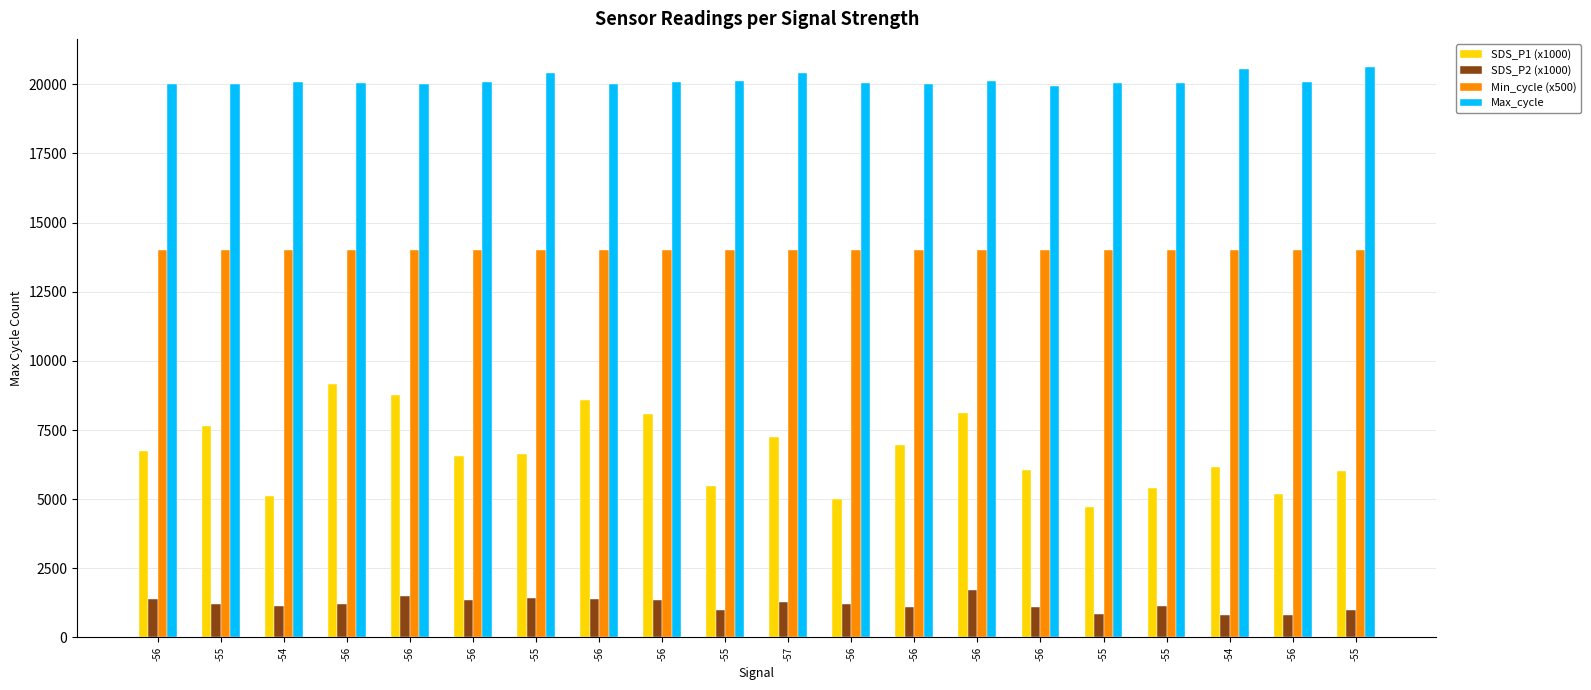

What is the smallest value displayed?

800.0